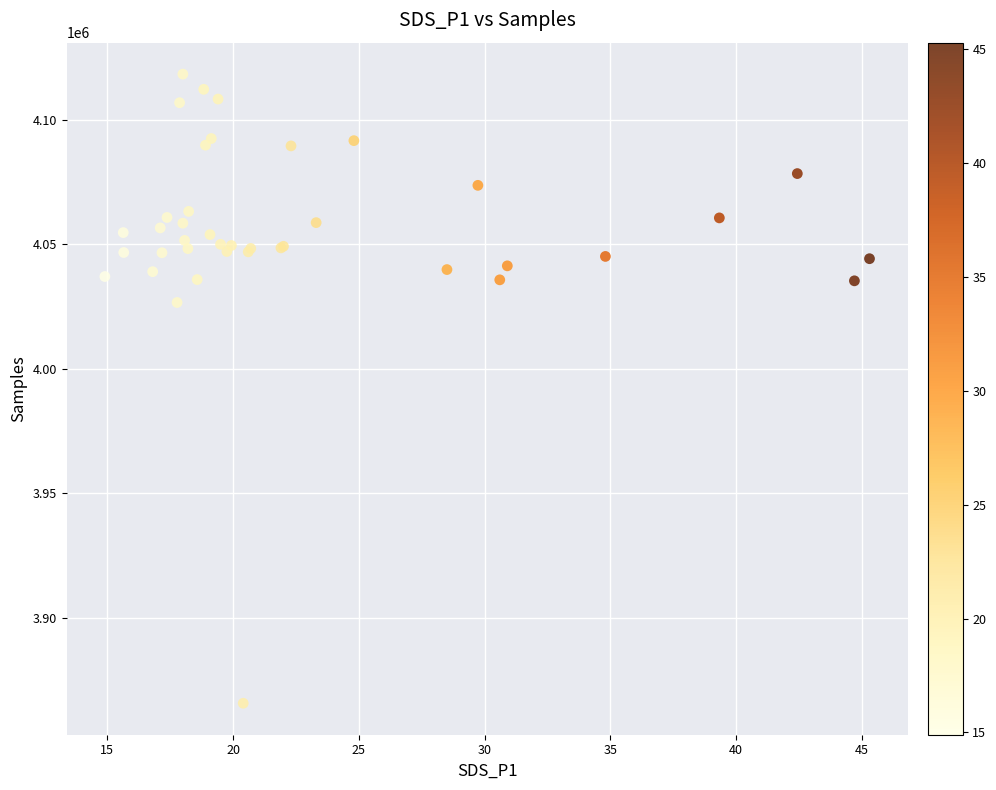

What Y value in the scatter plot is closest to 3992052?

4026674